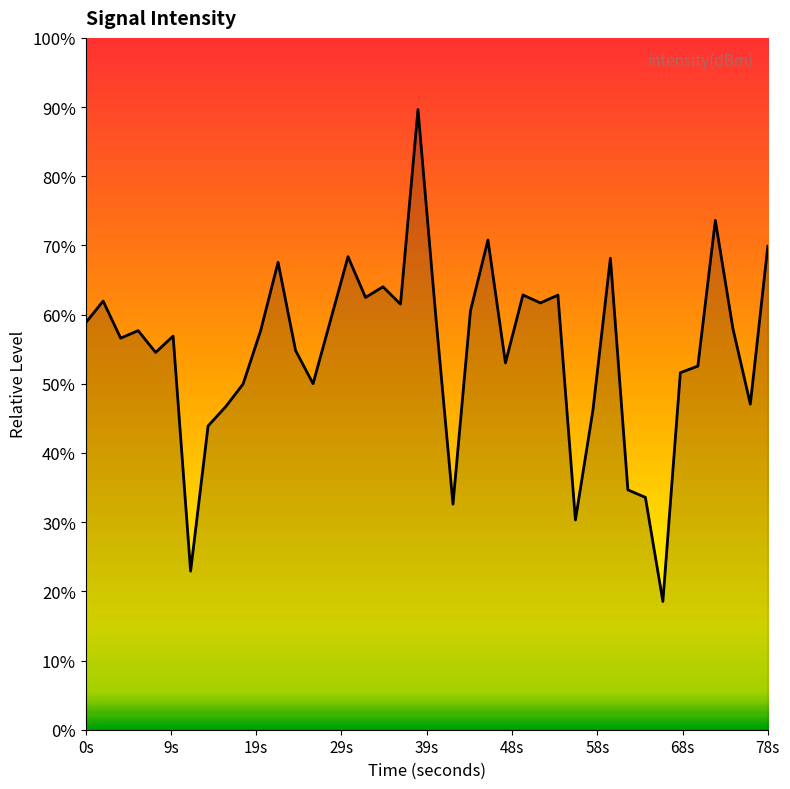

Does the chart display data point markers on the line(s)?

No